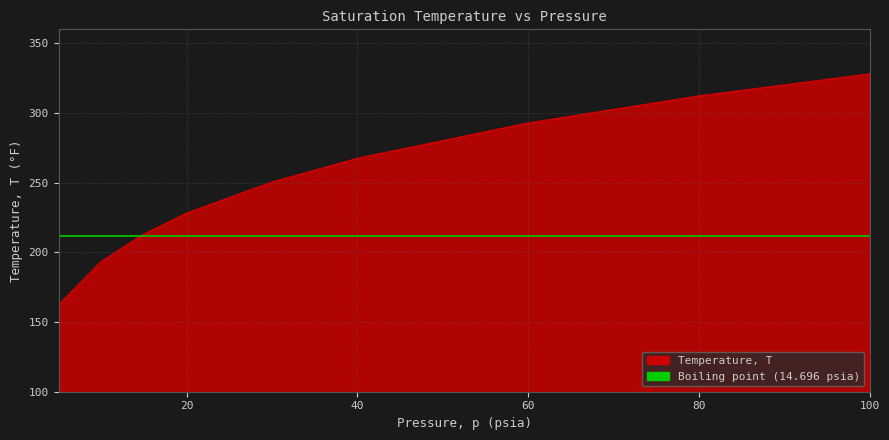

What position from the left is 60?

7